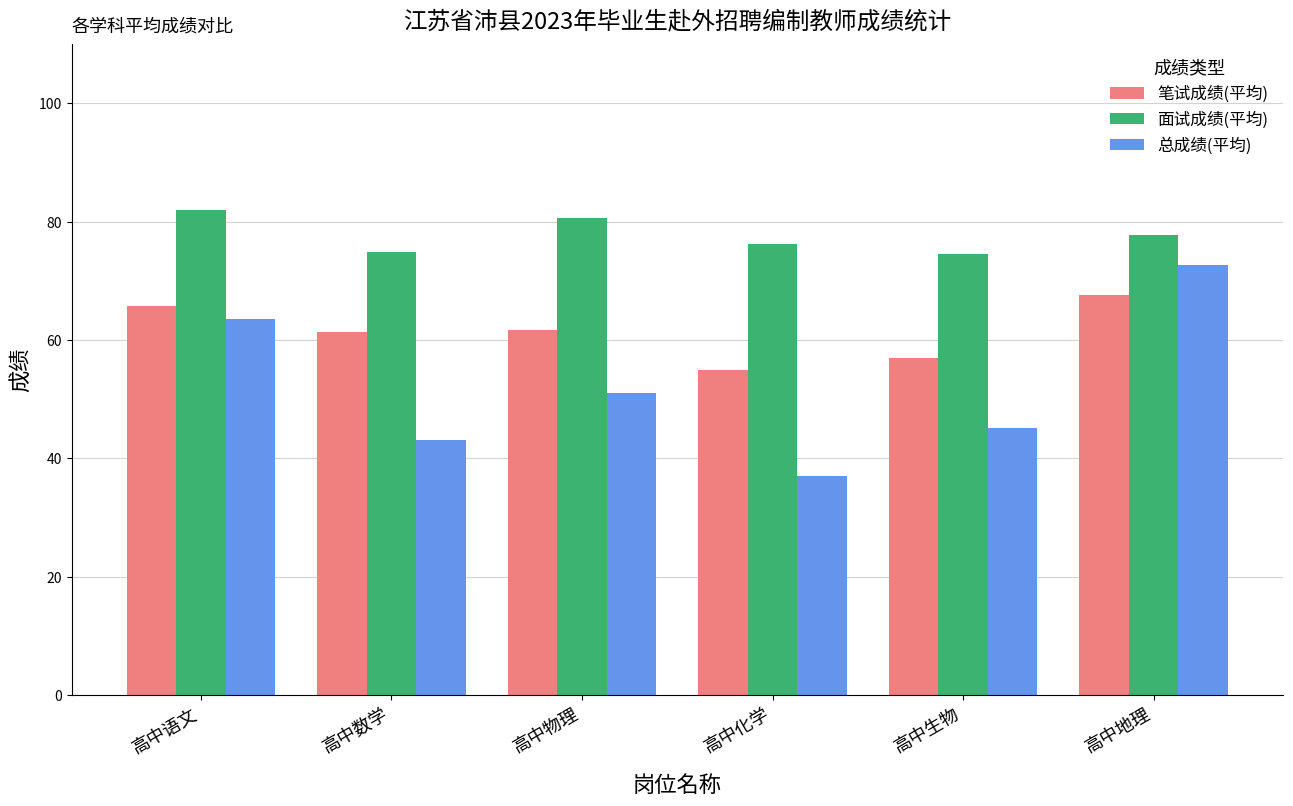

What is the highest value of the 总成绩(平均) series?

72.7